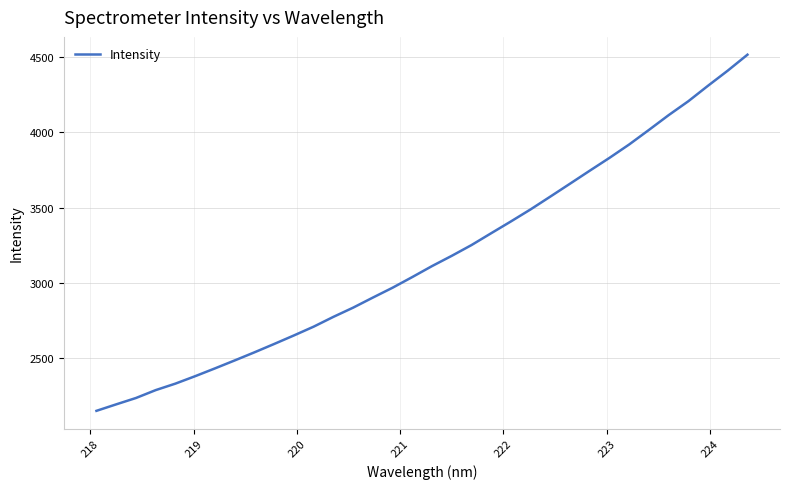

What is the sum of all values?

107565.4